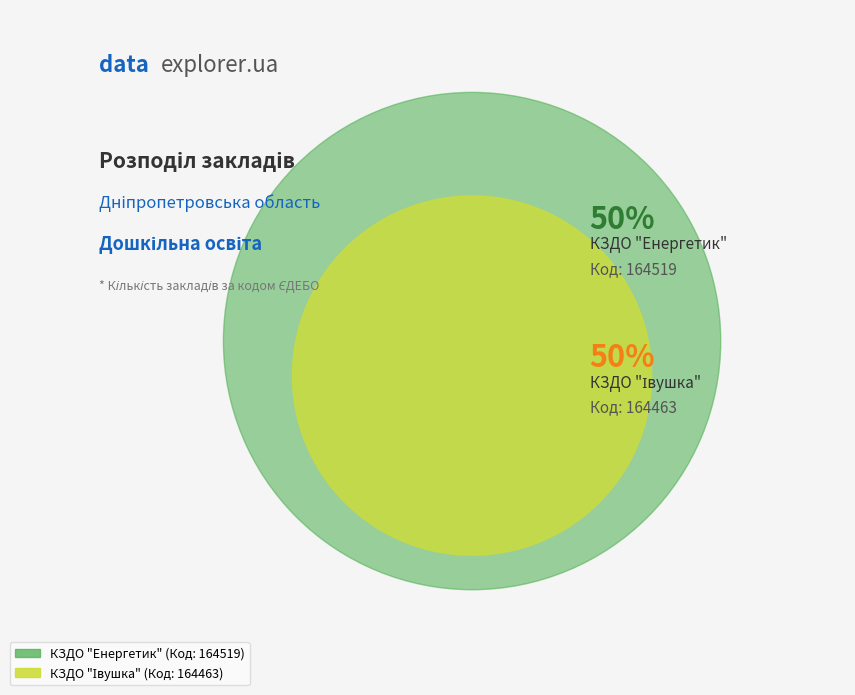

To the nearest percent, what is the combined percentage of КЗДО "Енергетик" and КЗДО "Івушка"?

100%